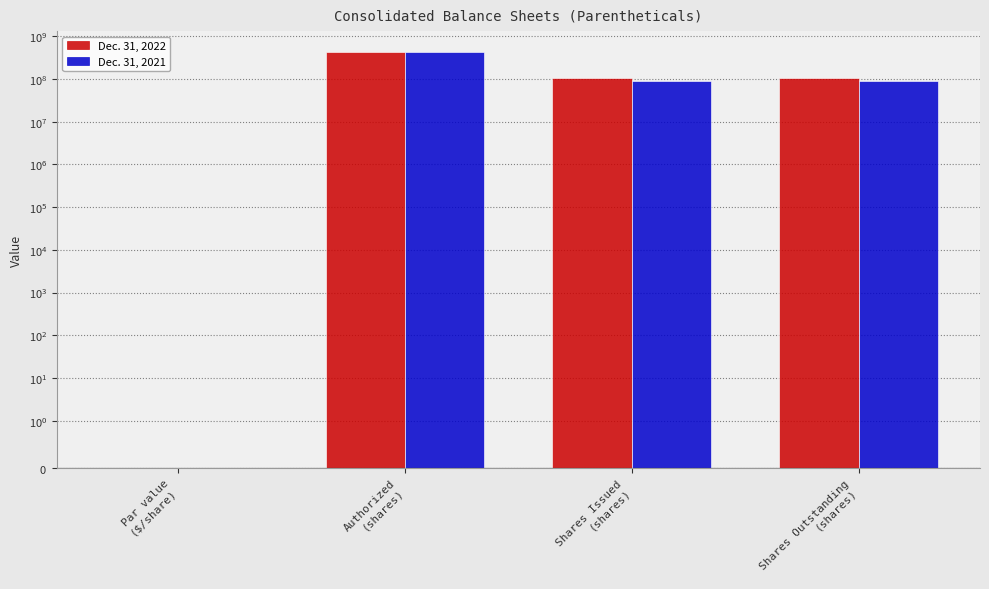

Reading left to right, extract all data points from this chart.

Dec. 31, 2022: Par value
($/share)=0.0	Authorized
(shares)=430000000.0	Shares Issued
(shares)=105649741.0	Shares Outstanding
(shares)=105649741.0
Dec. 31, 2021: Par value
($/share)=0.0	Authorized
(shares)=430000000.0	Shares Issued
(shares)=90121794.0	Shares Outstanding
(shares)=90121794.0